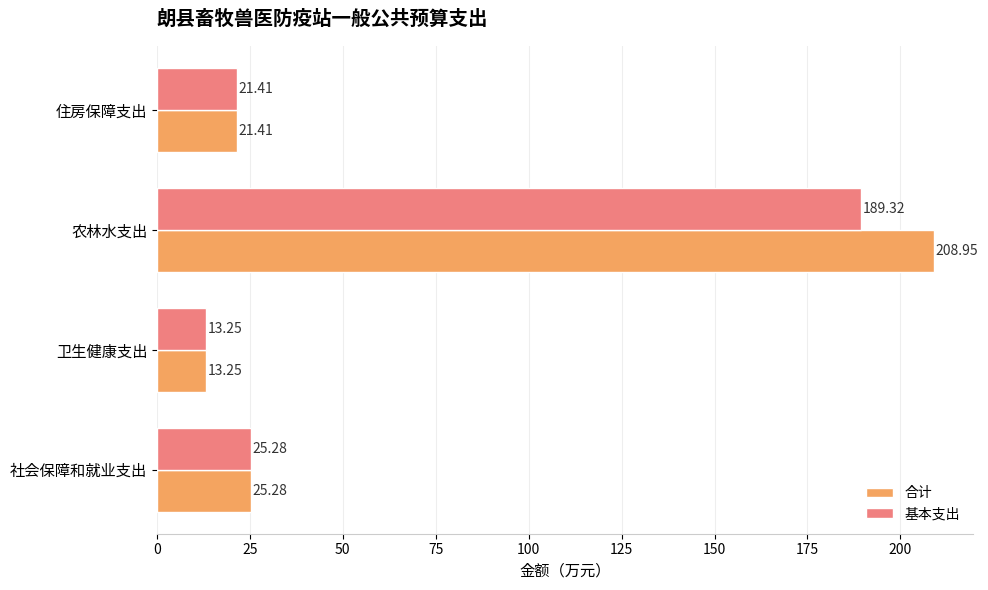

Which series has the largest total across all categories?

合计